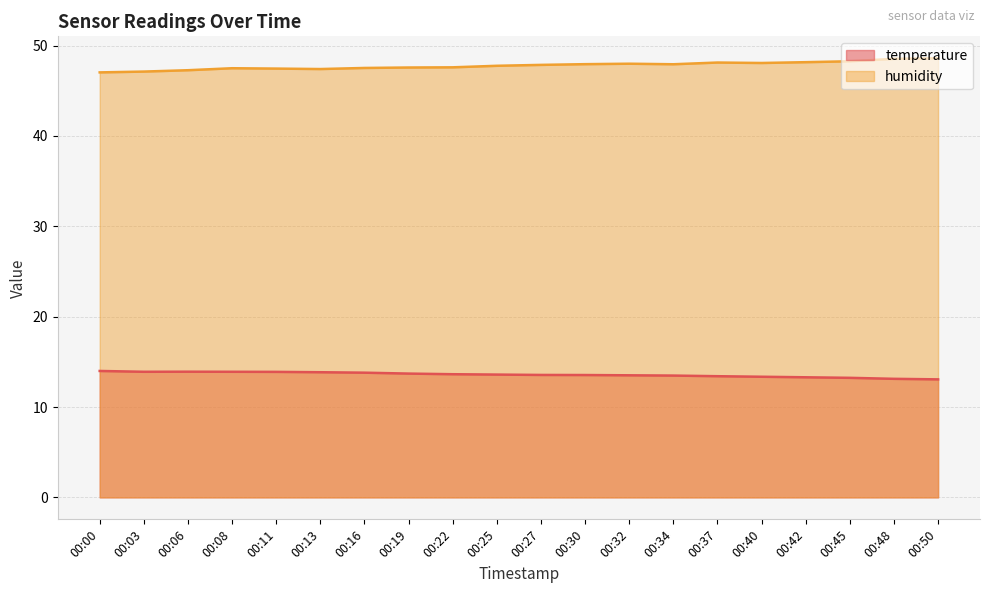

True or false: temperature and humidity cross at least once.

False